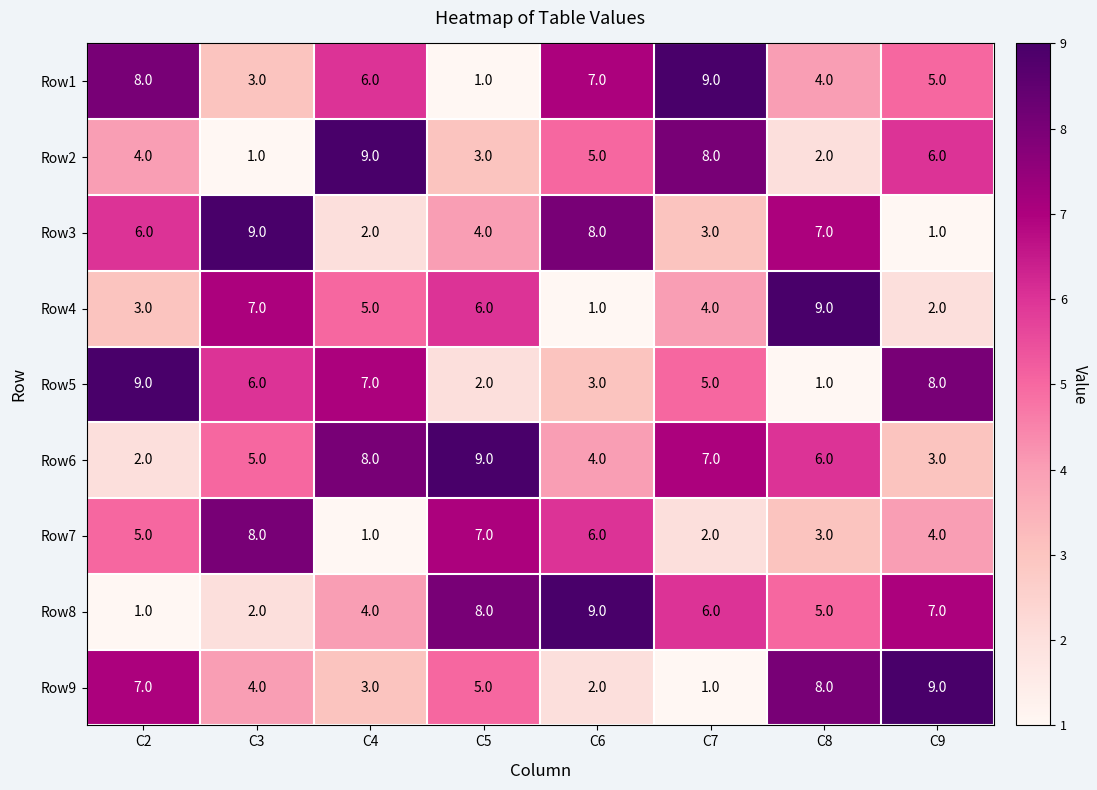

At how many categories does at least one series exceed 3?

8